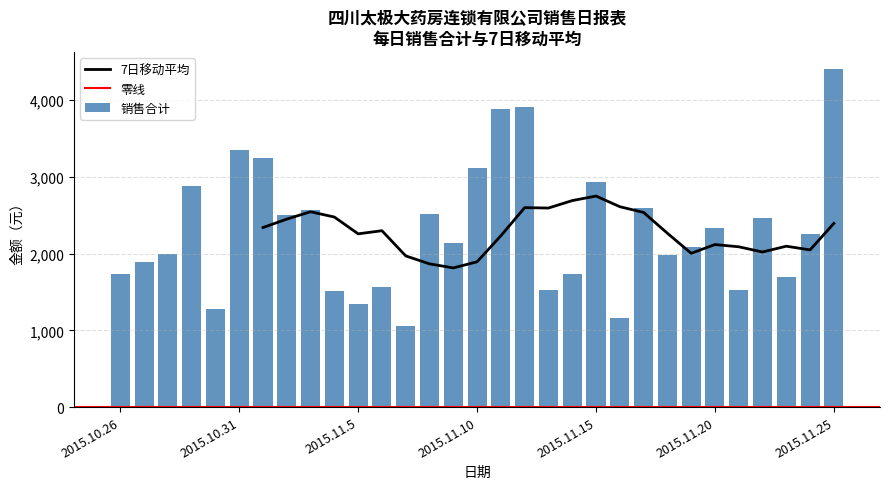

What is the sum of all values?

71164.3